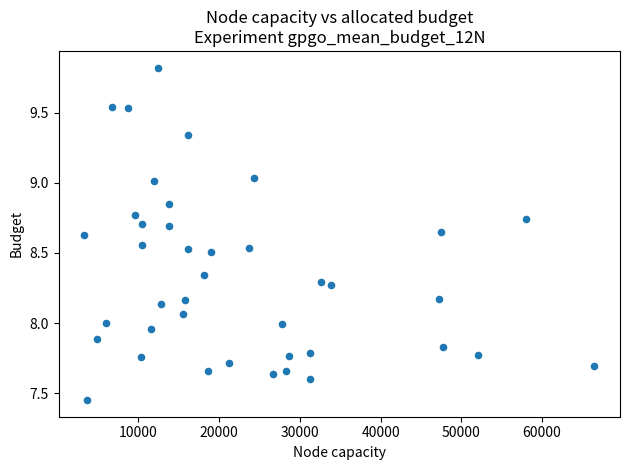

What is the range of X values (max minus min)?

63218.8